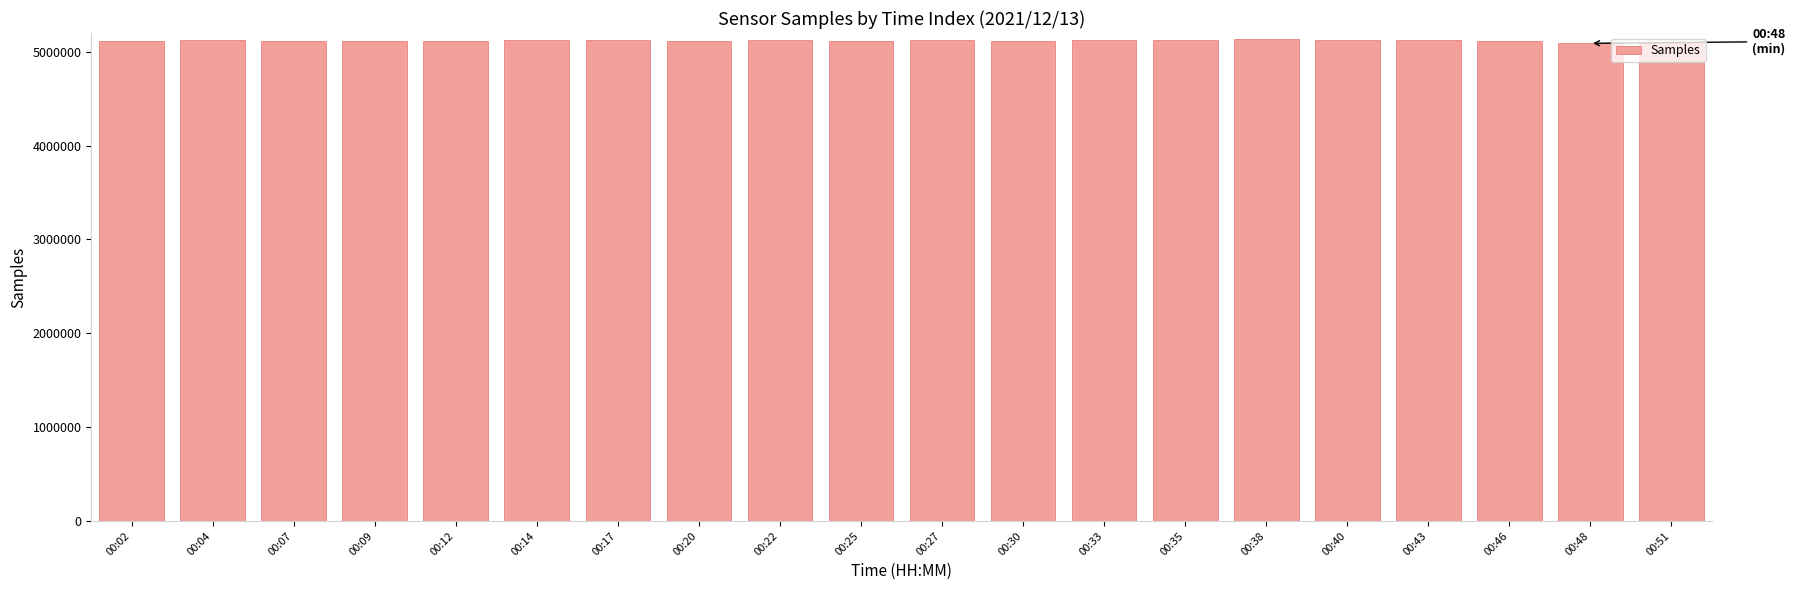

What is the value of the 17th bar from the left?

5122436